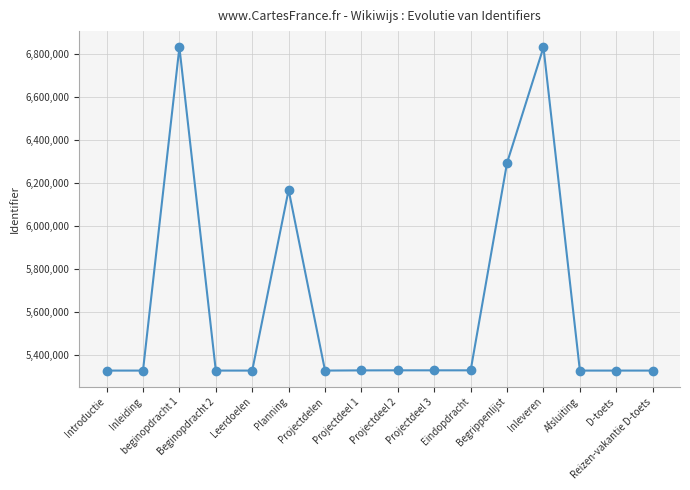

What is the difference between the values at Eindopdracht and Projectdeel 2?

12